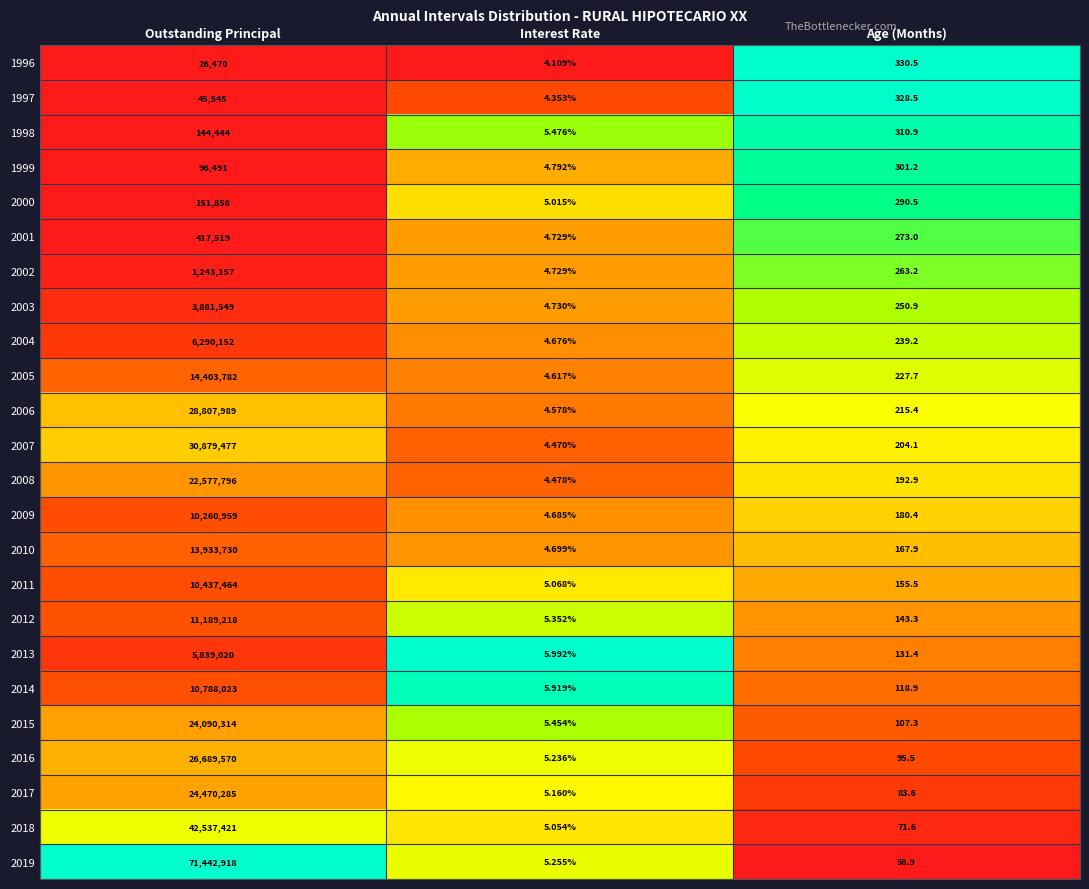

At which category does the chart reach its minimum across all series?

Interest Rate